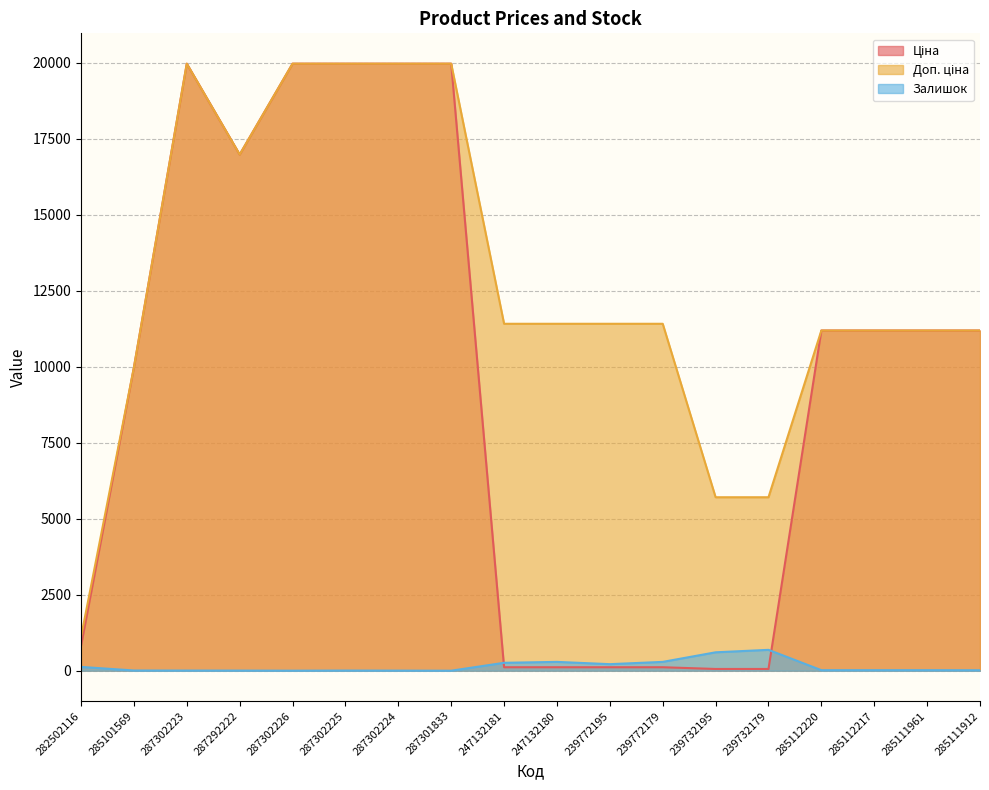

Between 247132181 and 287301833, which is larger?

287301833